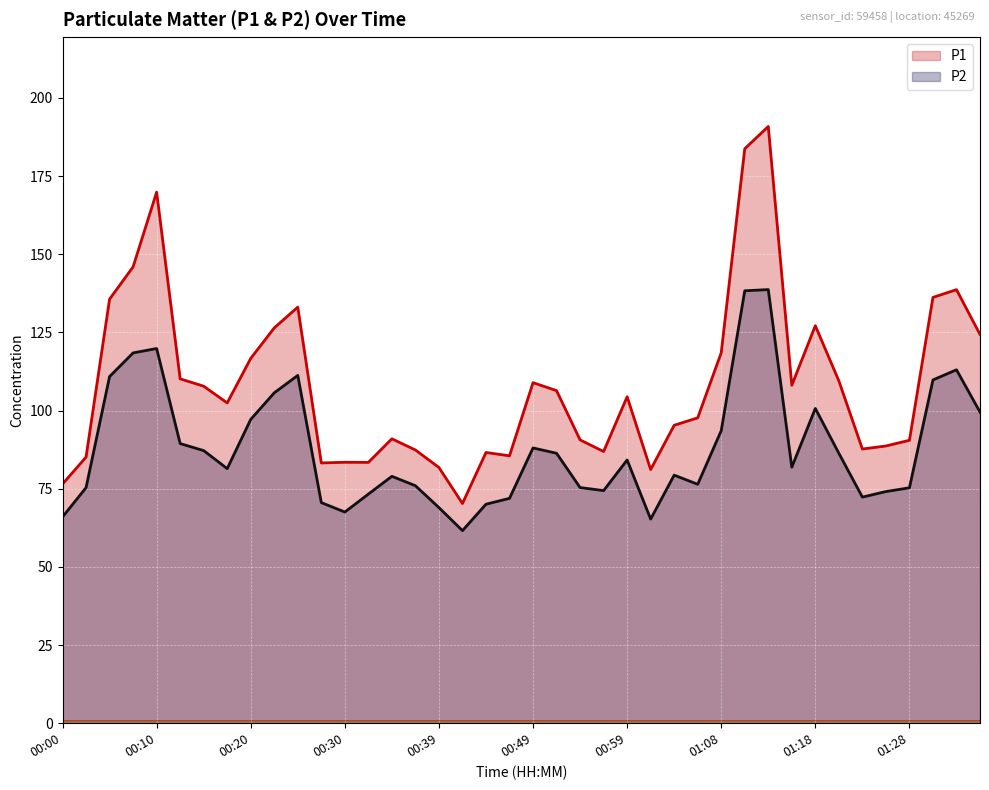

In P1 (line), how many points are lower than both neighbors (excluding endpoints)?

9